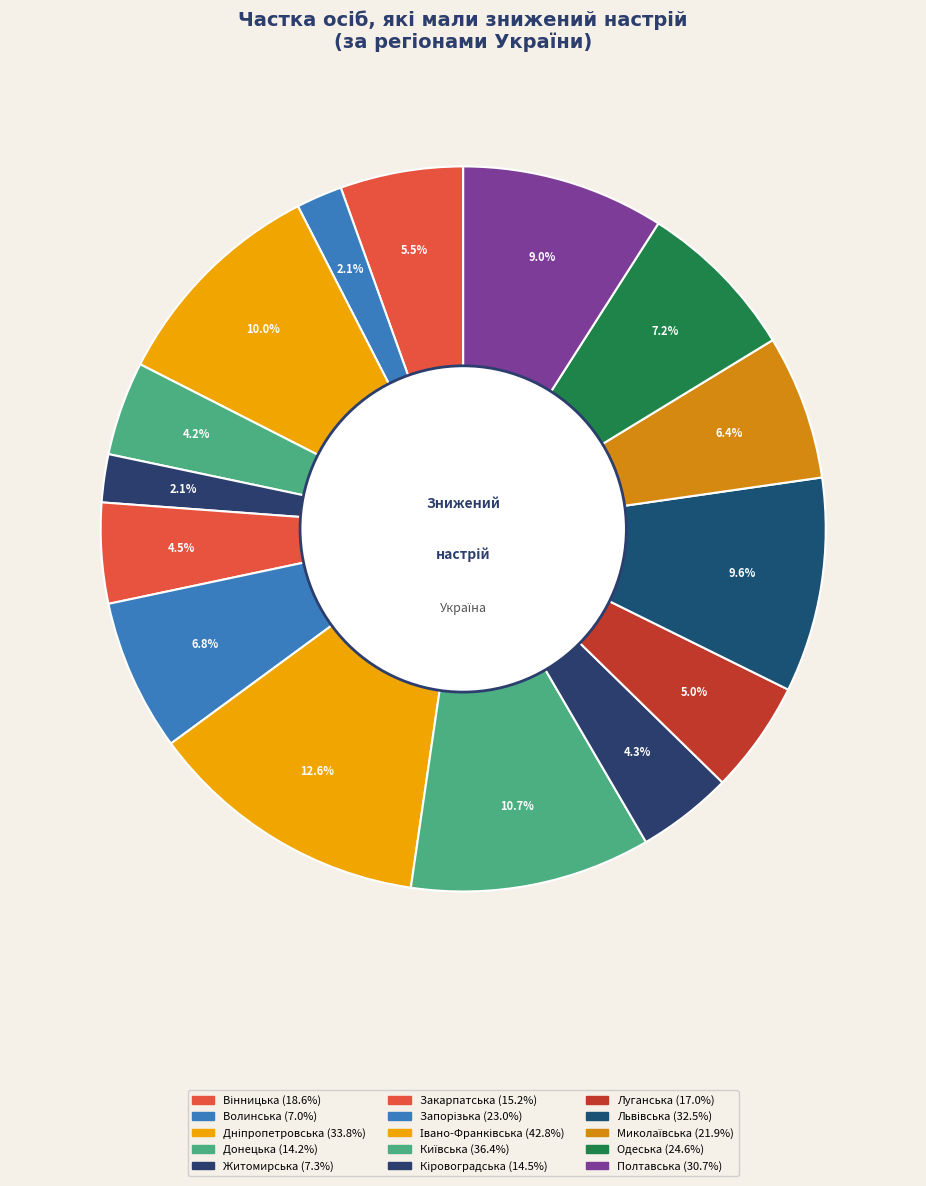

What percentage do Дніпропетровська and Донецька together represent?

14.2%